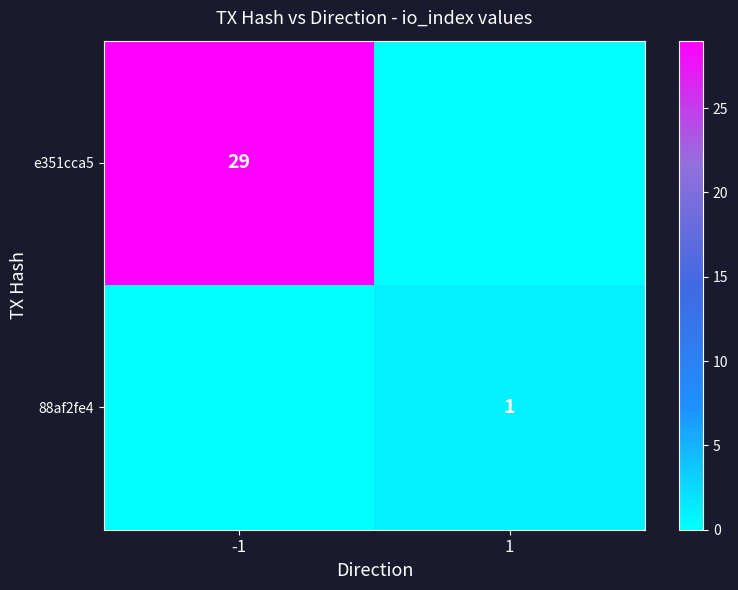

At which category is the sum across all series the highest?

-1